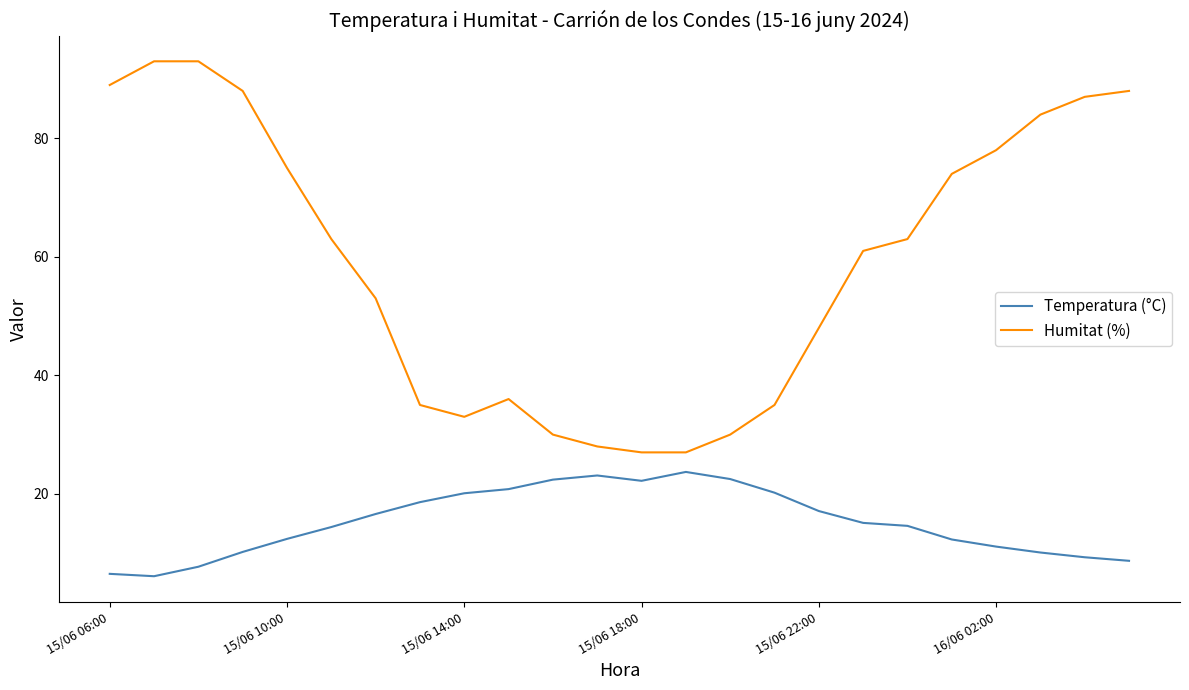

What is the maximum value for Humitat (%)?

93.0